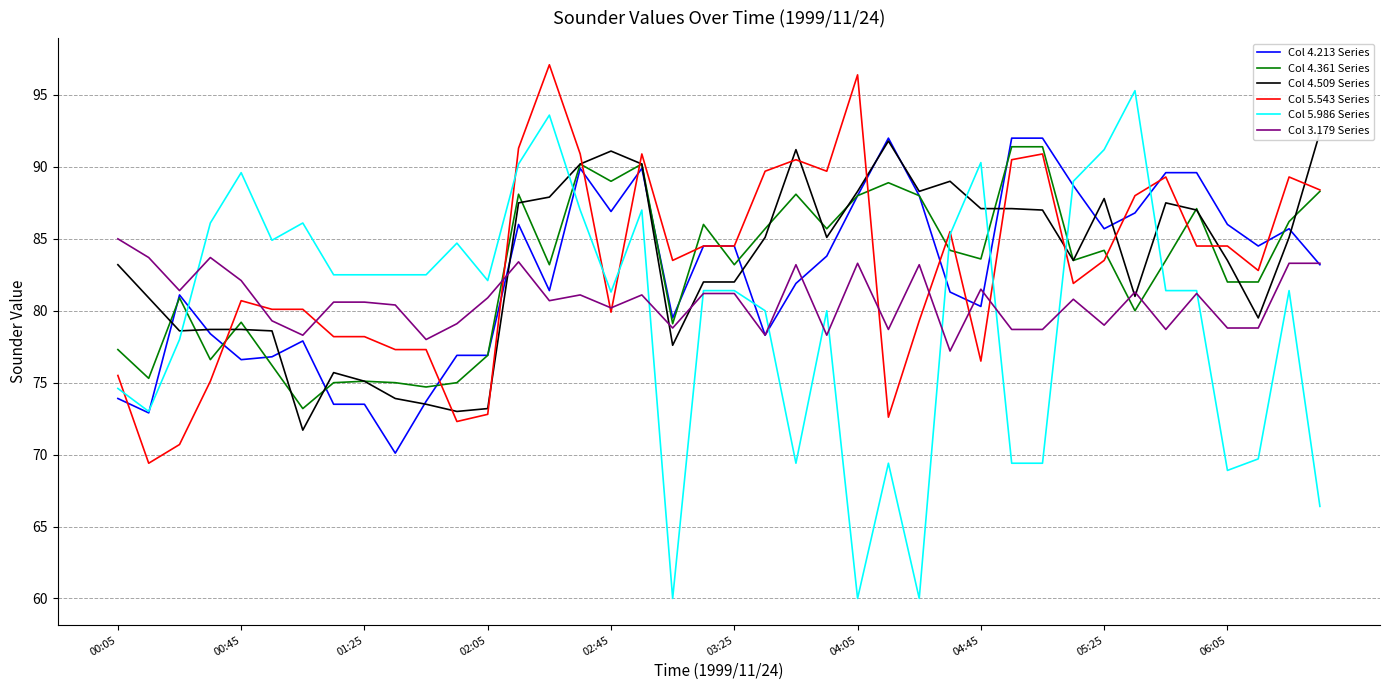

The value of Col 5.543 Series at 04:05 is 96.4. True or false?

True